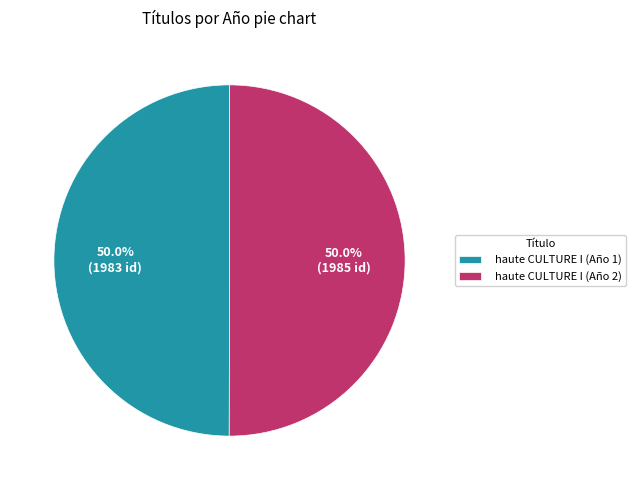

How much of the chart is everything except haute CULTURE I (Año 2)?

50.0%